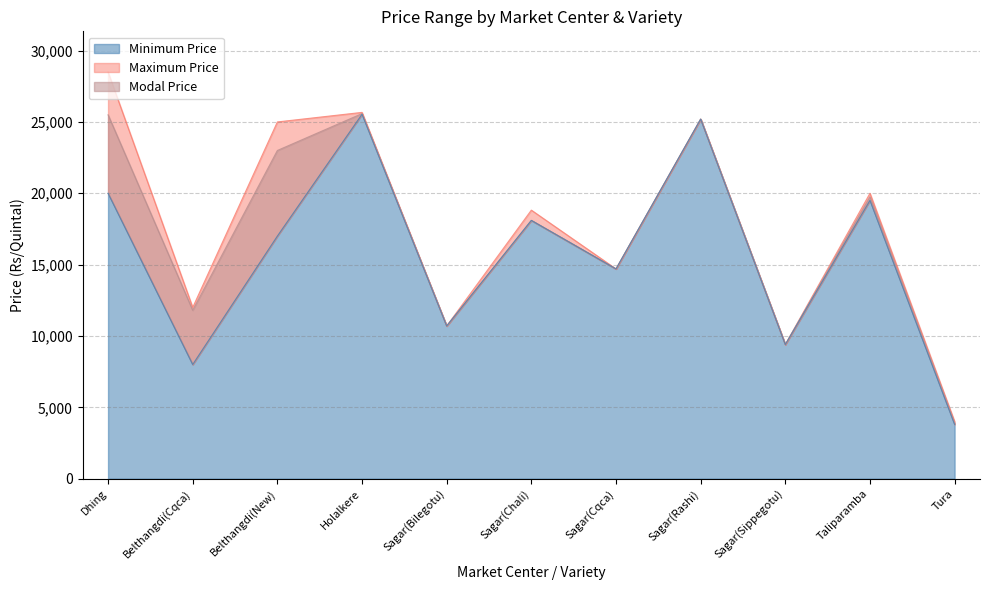

True or false: Modal Price and Minimum Price intersect in this chart.

False